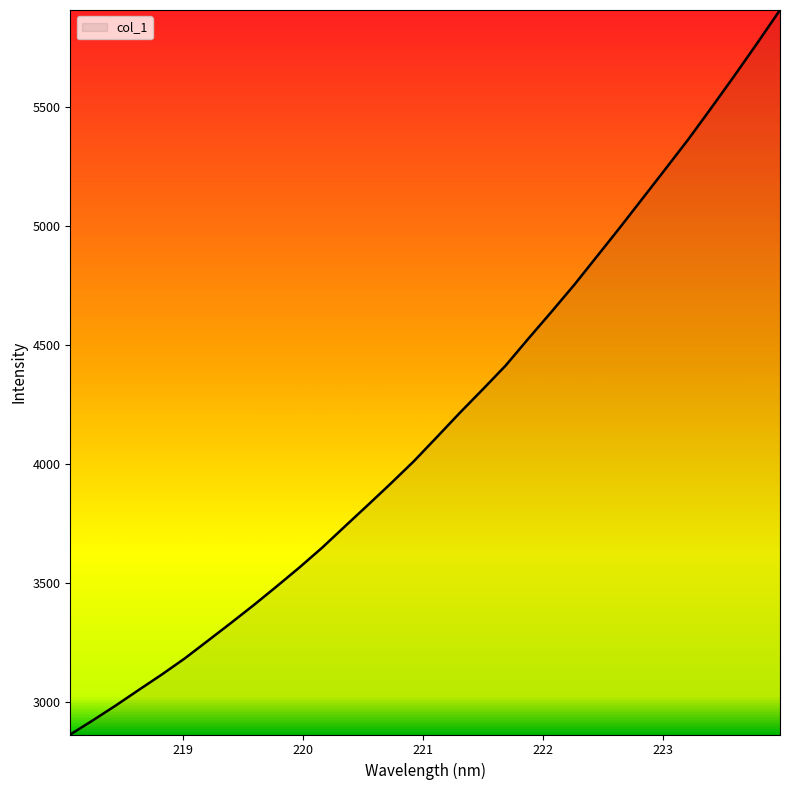

What is the difference between the maximum and minimum values?

3046.0